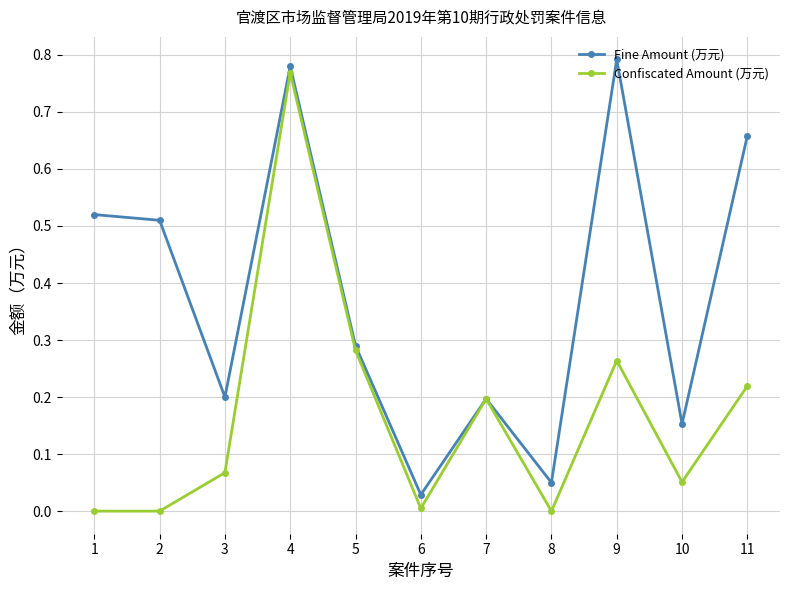

Which category has the highest value across all series?

9